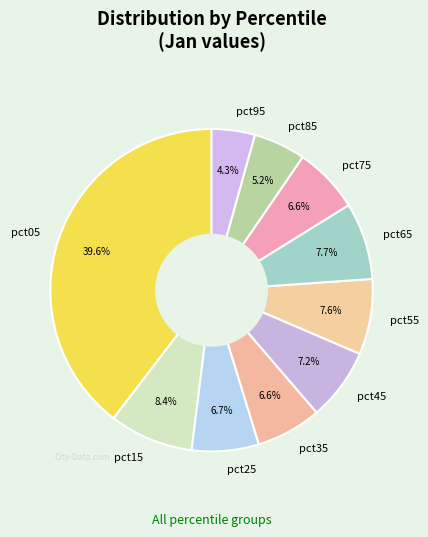

Which slice is the smallest?

pct95